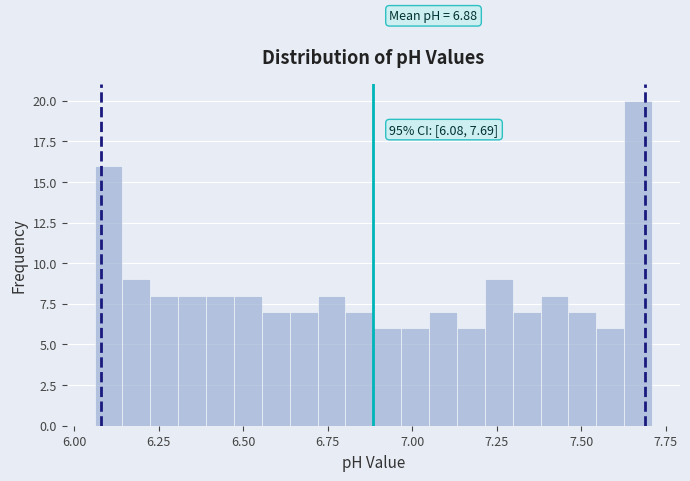

Read against the x-axis, roughly where is the centre of the tallest bar?

7.65